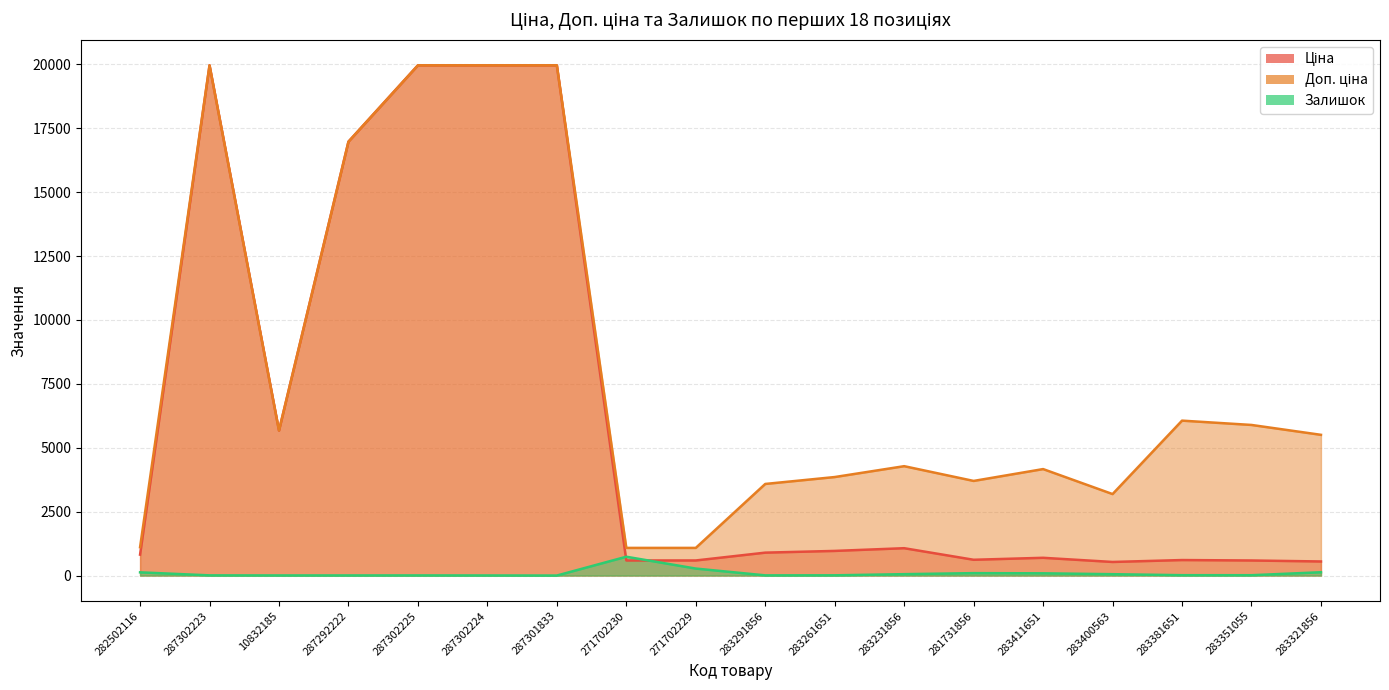

True or false: Доп. ціна has more than 0 points higher than both neighbors.

True